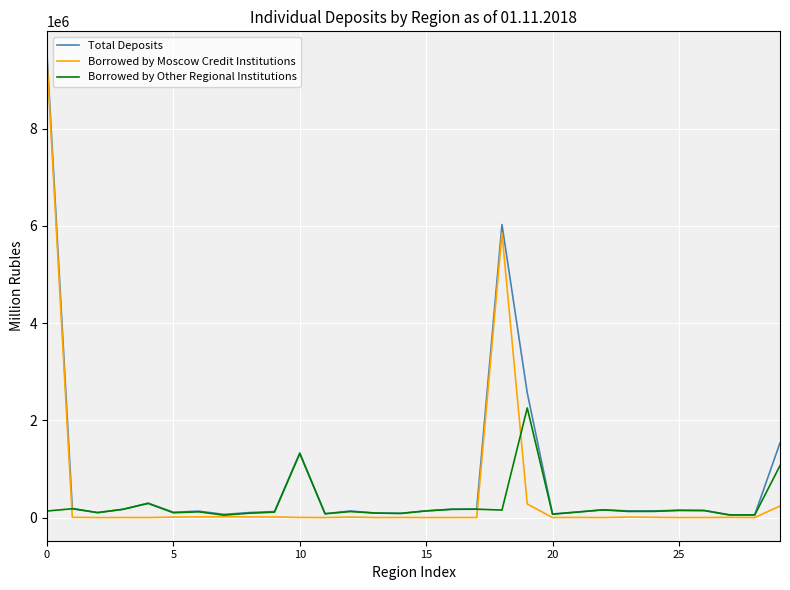

True or false: Borrowed by Moscow Credit Institutions has more than 1 points higher than both neighbors.

True